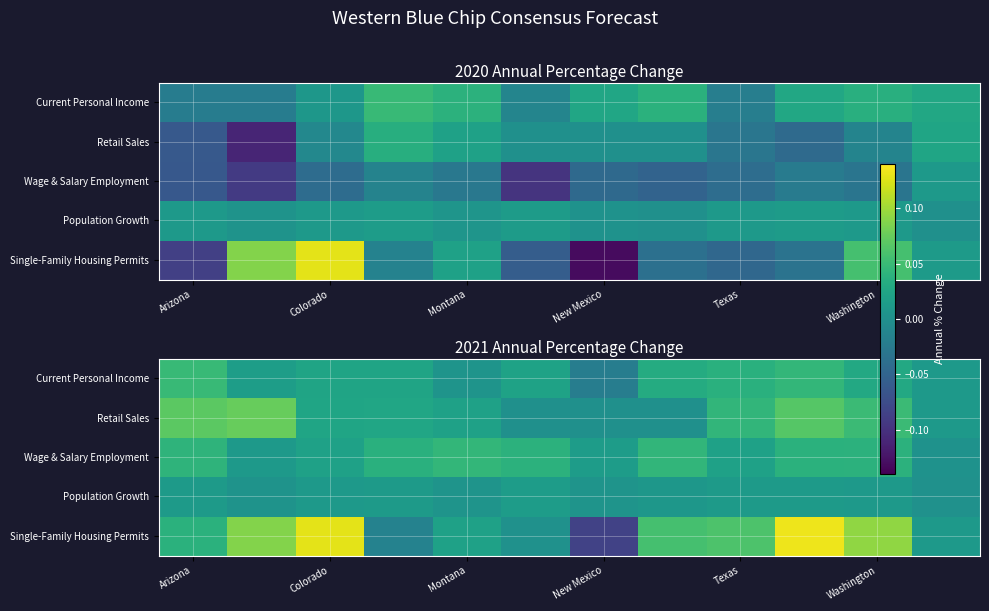

What is the difference between the highest and lowest values at 7?

0.1